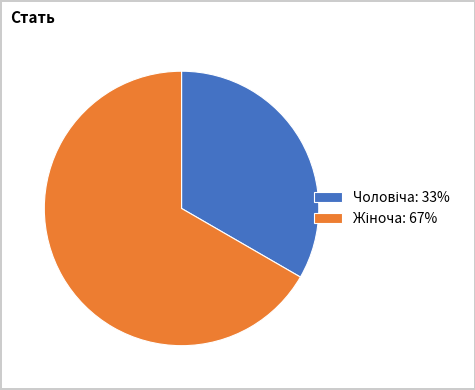

Does any single category account for the majority?

Yes